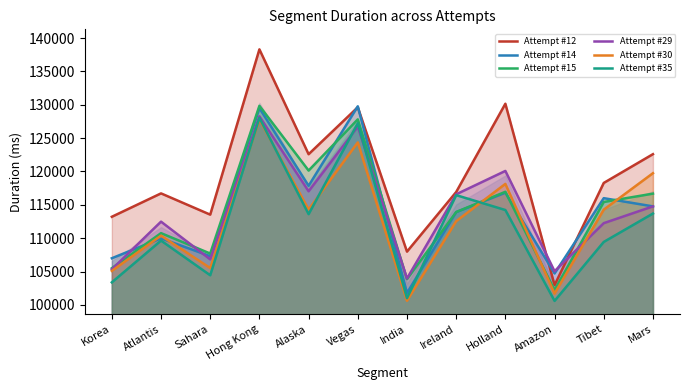

What position from the right is Mars?

1